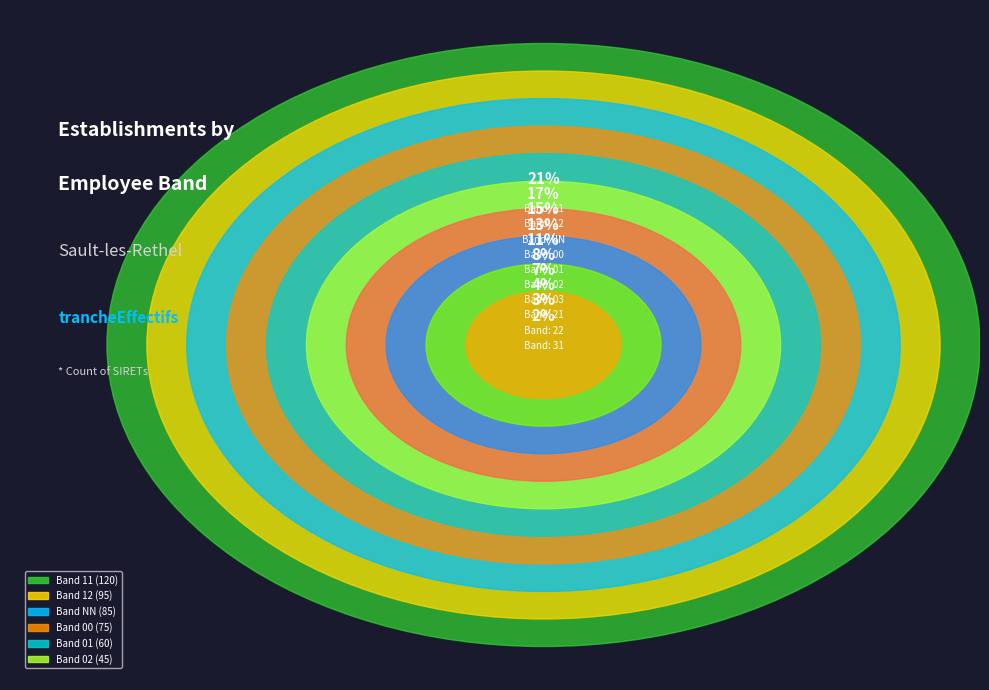

What percentage is the 03 slice, to the nearest percent?

7%